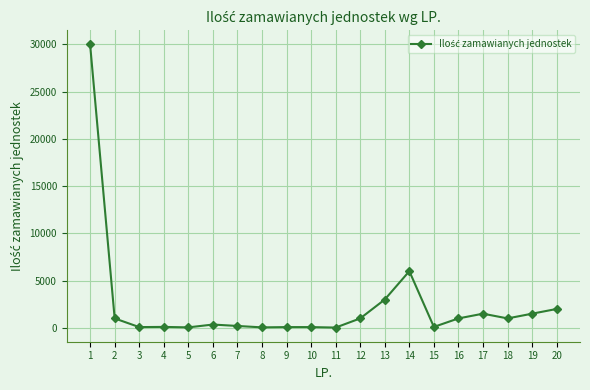

Does the chart display data point markers on the line(s)?

Yes